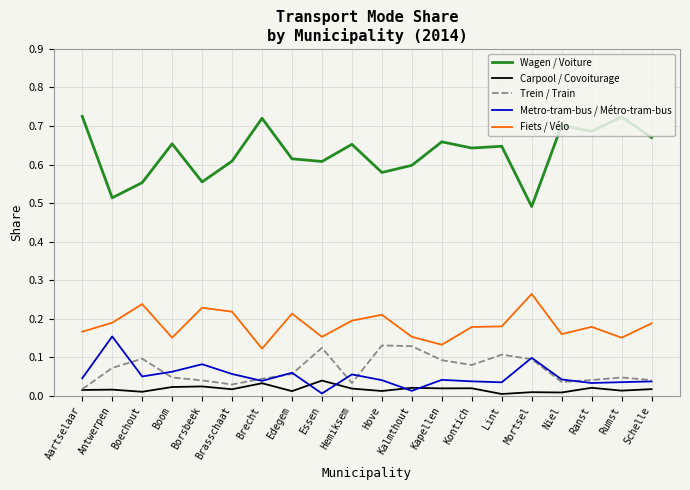

The value of Fiets / Vélo at Antwerpen is 0.1. True or false?

False